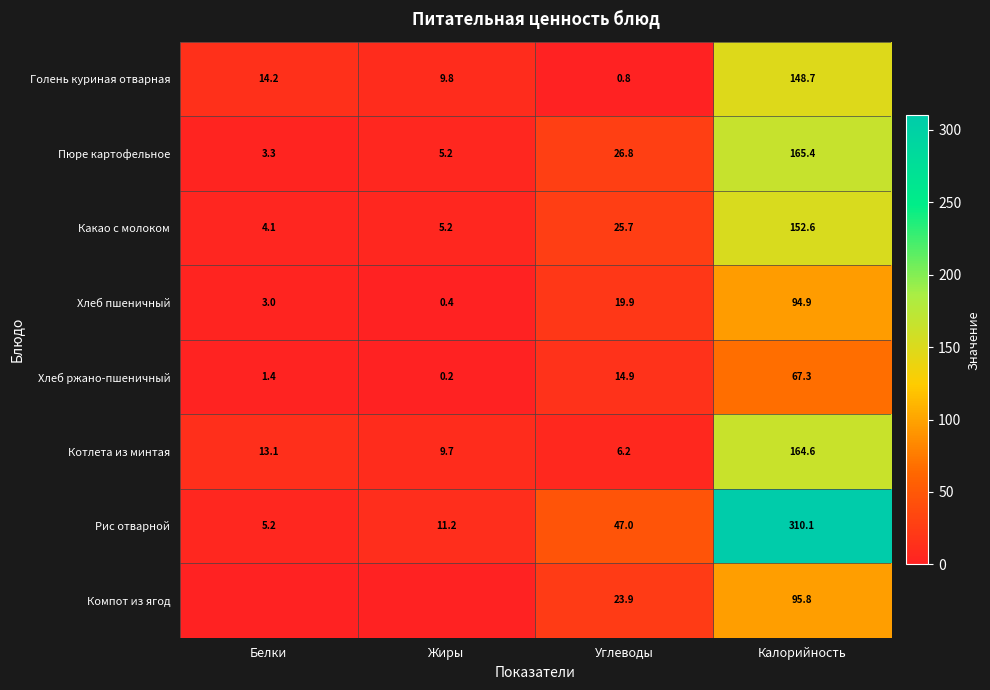

What is the lowest value of the Пюре картофельное series?

3.3